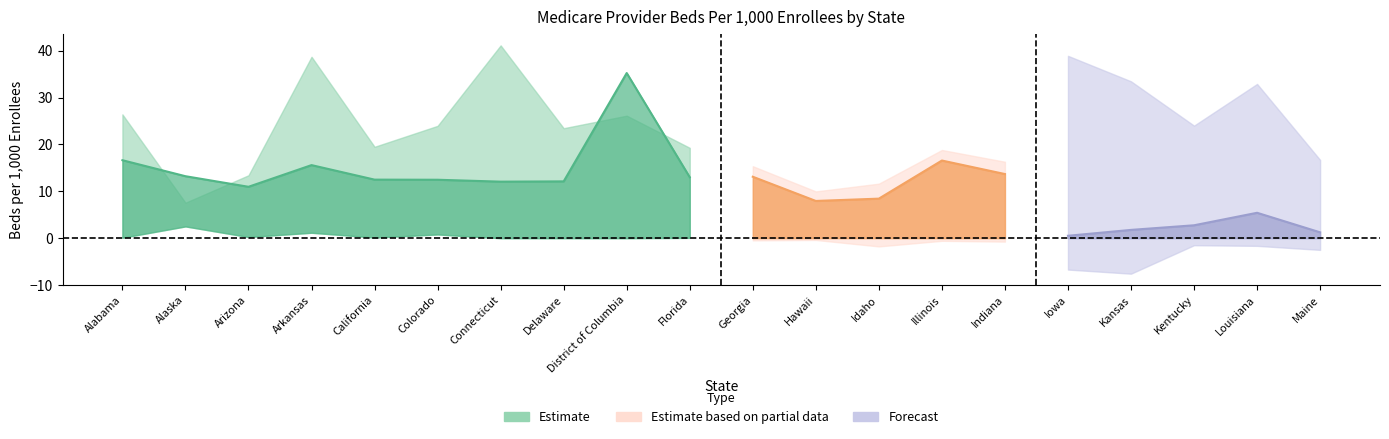

Which category has the lowest value in the All Other Hospital Beds Per 1000 series?

Iowa